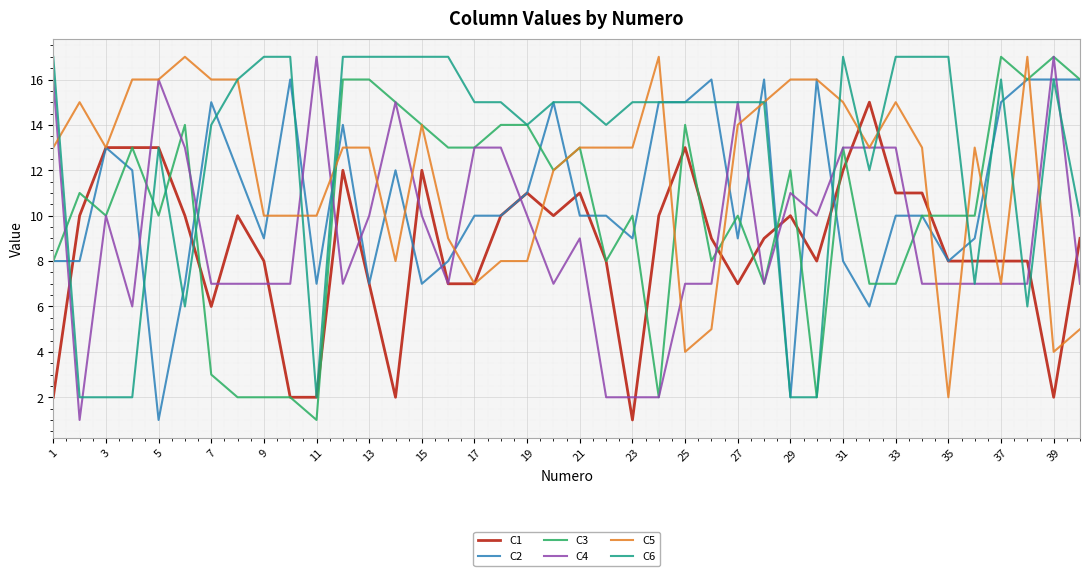

Reading right to left, transcribe all the data shown in this chart.

C1: 9	2	8	8	8	8	11	11	15	12	8	10	9	7	9	13	10	1	8	11	10	11	10	7	7	12	2	7	12	2	2	8	10	6	10	13	13	13	10	2
C2: 16	16	16	15	9	8	10	10	6	8	16	2	16	9	16	15	15	9	10	10	15	11	10	10	8	7	12	7	14	7	16	9	12	15	7	1	12	13	8	8
C3: 16	17	16	17	10	10	10	7	7	13	2	12	7	10	8	14	2	10	8	13	12	14	14	13	13	14	15	16	16	1	2	2	2	3	14	10	13	10	11	8
C4: 7	17	7	7	7	7	7	13	13	13	10	11	7	15	7	7	2	2	2	9	7	10	13	13	7	10	15	10	7	17	7	7	7	7	13	16	6	10	1	16
C5: 5	4	17	7	13	2	13	15	13	15	16	16	15	14	5	4	17	13	13	13	12	8	8	7	9	14	8	13	13	10	10	10	16	16	17	16	16	13	15	13
C6: 10	16	6	16	7	17	17	17	12	17	2	2	15	15	15	15	15	15	14	15	15	14	15	15	17	17	17	17	17	2	17	17	16	14	6	13	2	2	2	17